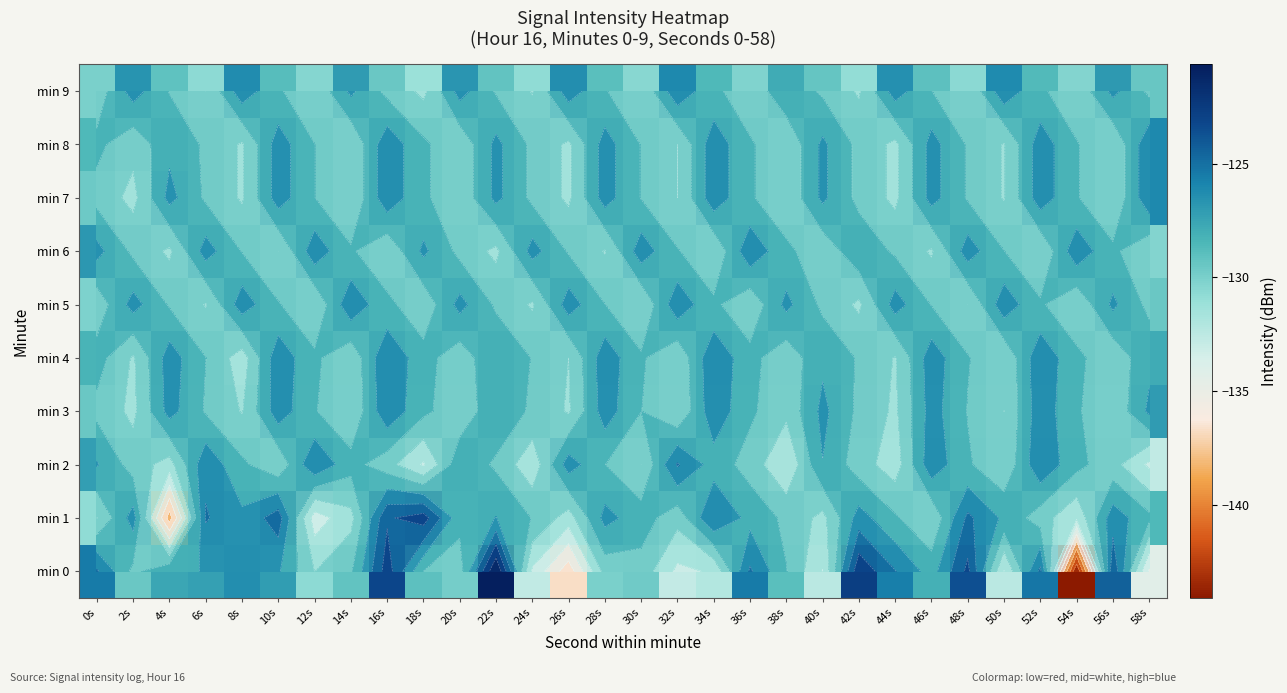

Is it true that min 4 equals -126.3 at 28s?

True